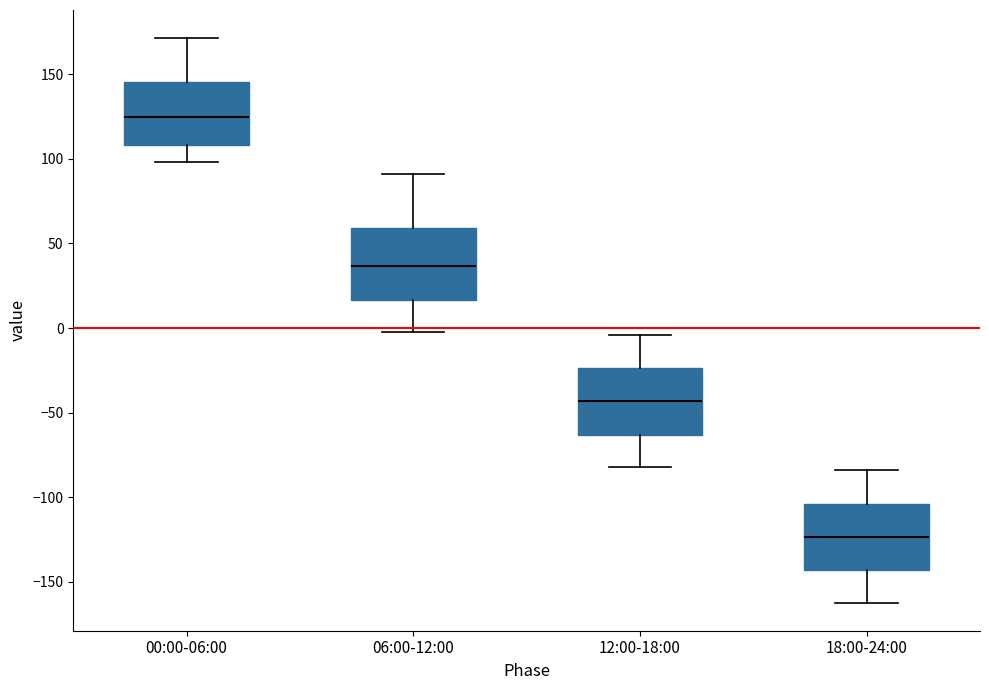

Reading left to right, transcribe this box plot: for each box, give where its median line is, the range the box spans, and where its two whiskers end, as read against the y-axis. The values are not printed on the chart, so give them approximately, as read against the axis.

00:00-06:00: median 125, box 110 to 145, whiskers 100 to 170
06:00-12:00: median 35, box 15 to 60, whiskers 0 to 90
12:00-18:00: median -45, box -65 to -25, whiskers -80 to -5
18:00-24:00: median -125, box -145 to -105, whiskers -160 to -85